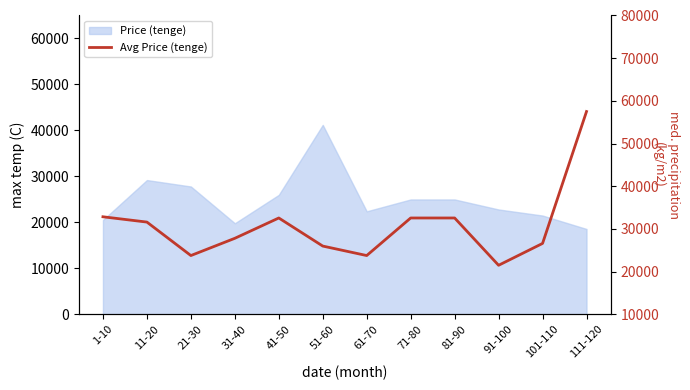

What is the label of the 12th point from the right?

1-10